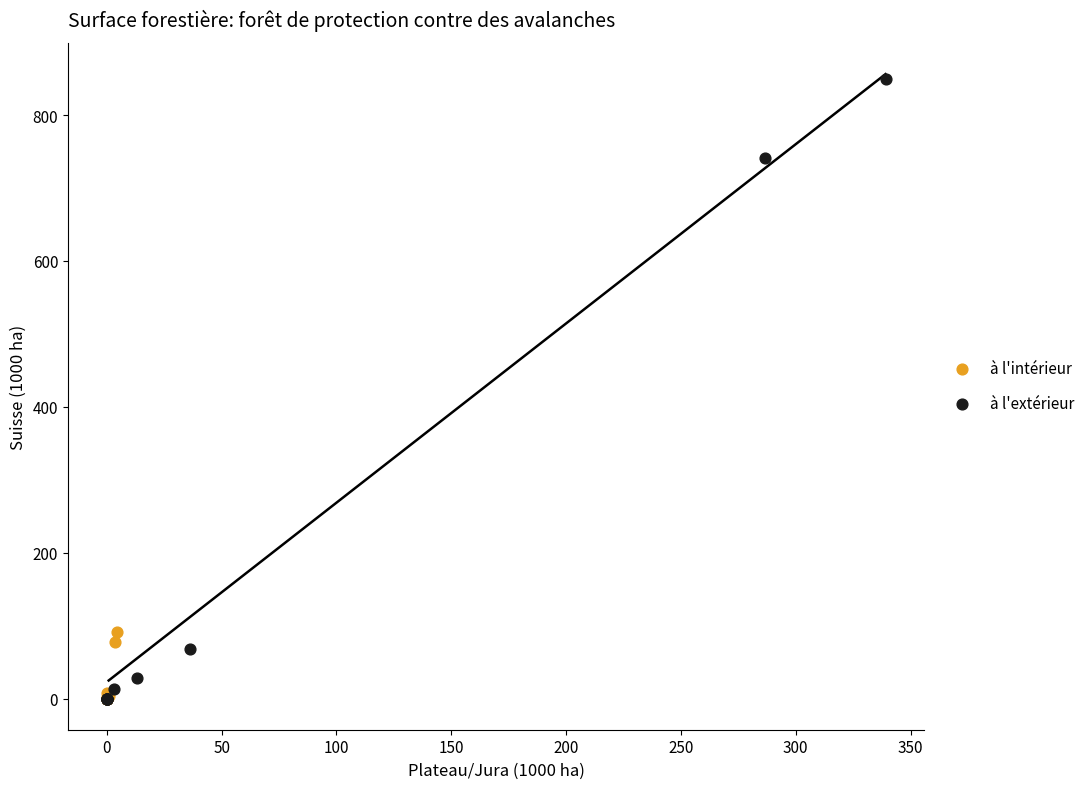

Which series contains the highest Y value?

à l'extérieur